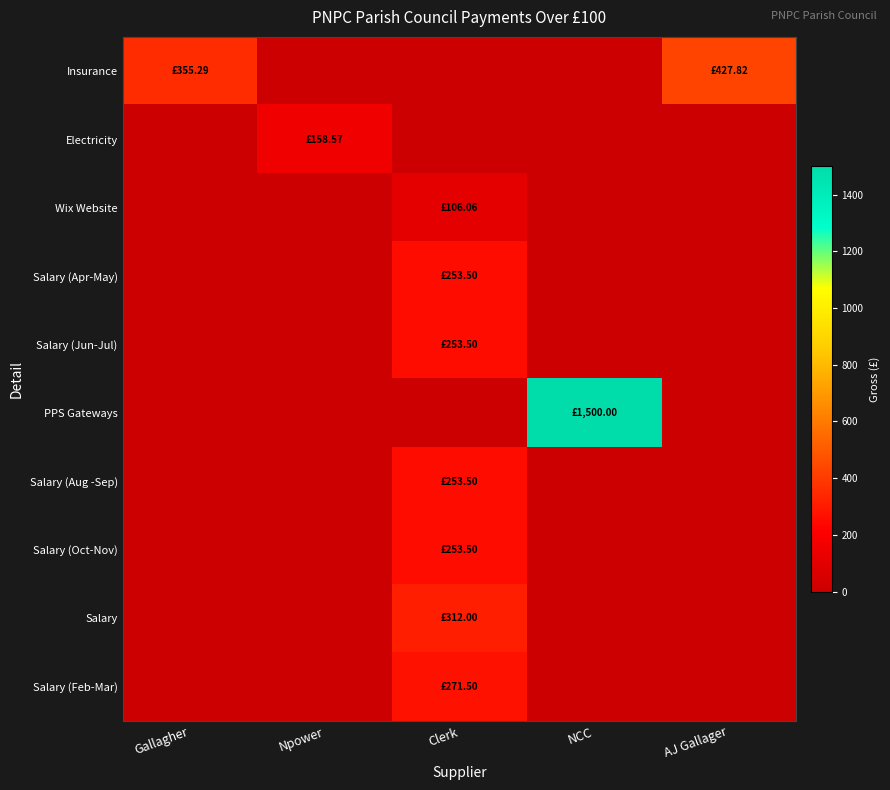

Between Npower and AJ Gallager, which series saw the biggest shift?

Insurance